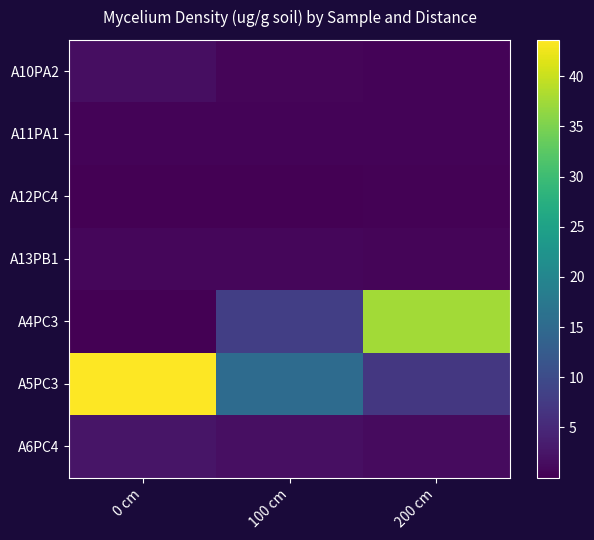

Which series has the widest spread of values?

A4PC3